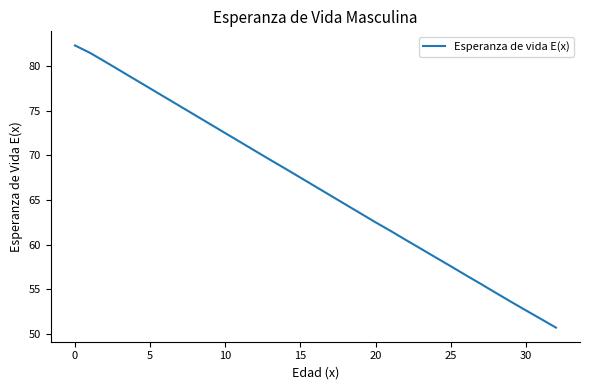

What is the maximum value shown in the chart?

82.3